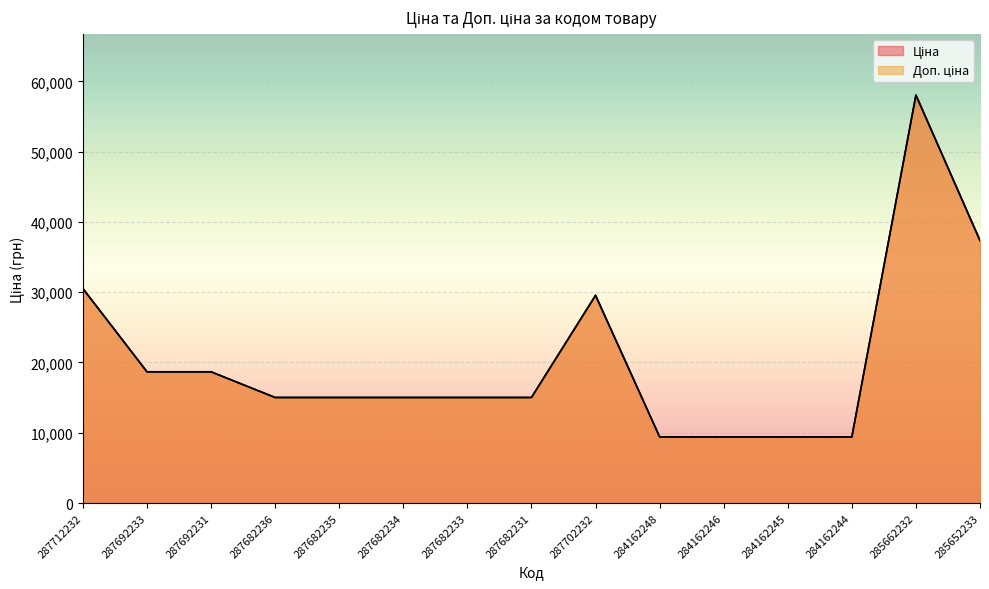

At which category does Доп. ціна reach its first local peak?

287702232